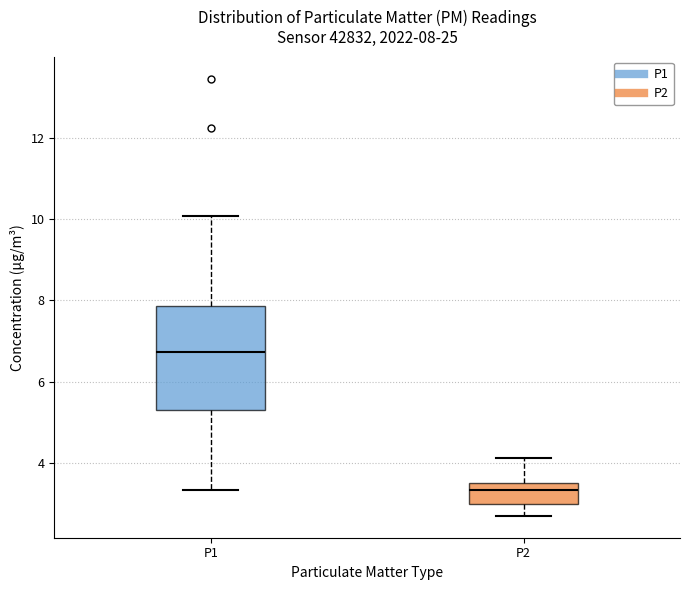

Comparing the boxes themselves (not the whiskers), which one is the tallest?

P1